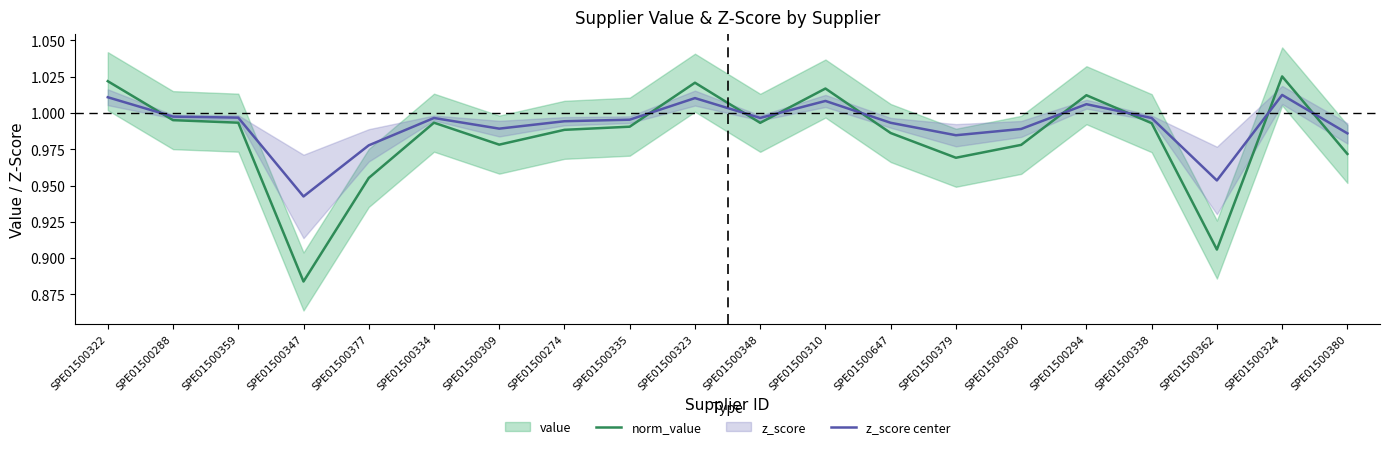

At which label does z_score center reach its minimum?

SPE01500347